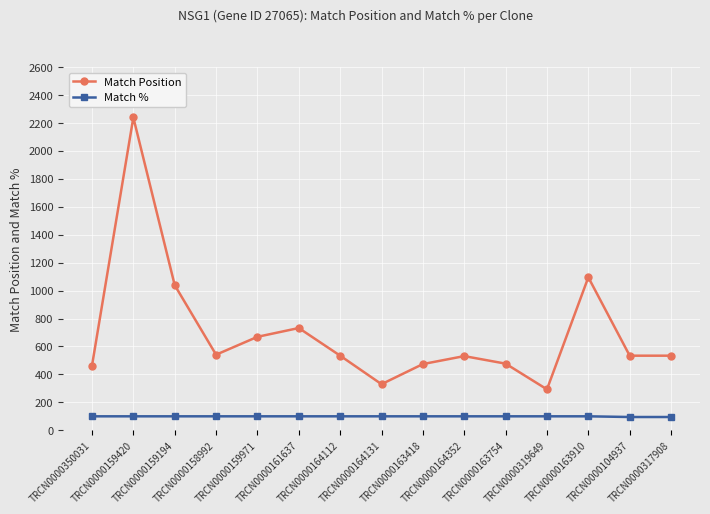

What value does the Match % series have at TRCN0000164352?

100